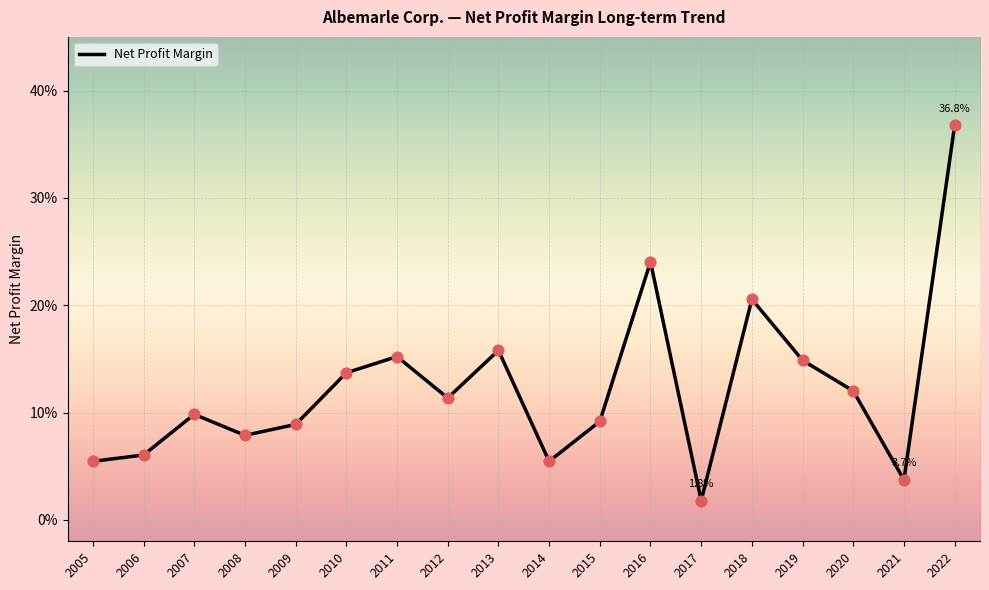

Between 2014 and 2016, which is larger?

2016